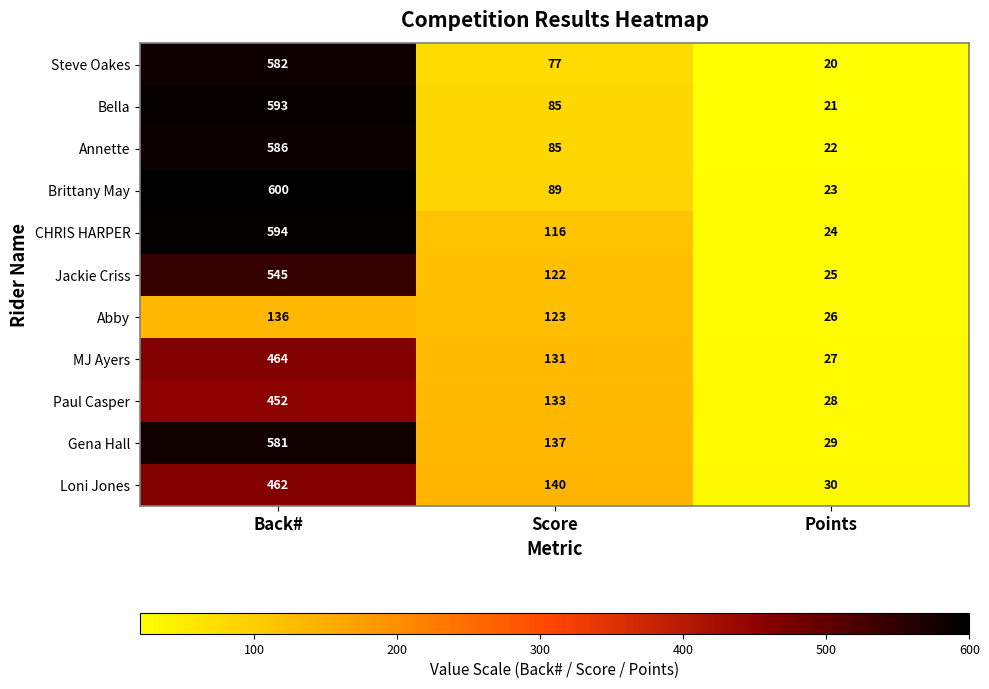

The Abby series shows 123 at Score. True or false?

True